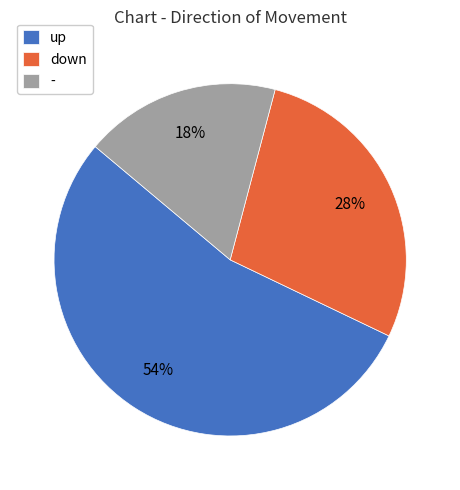

How many segments does this pie chart have?

3